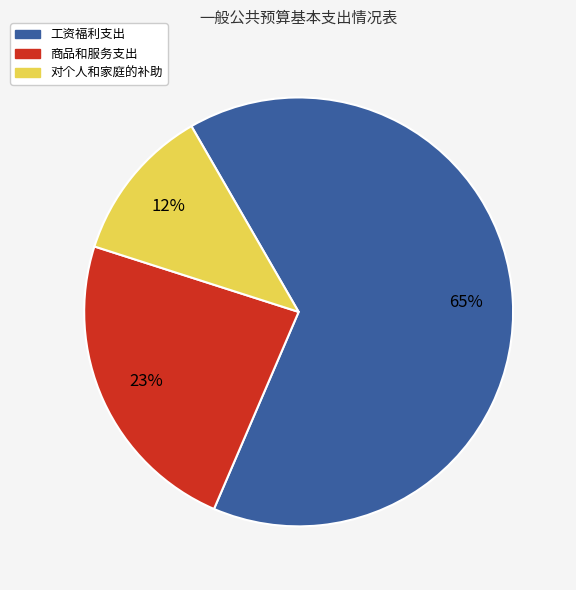

To the nearest percent, what is the difference between the largest and smallest slice percentages?

53%